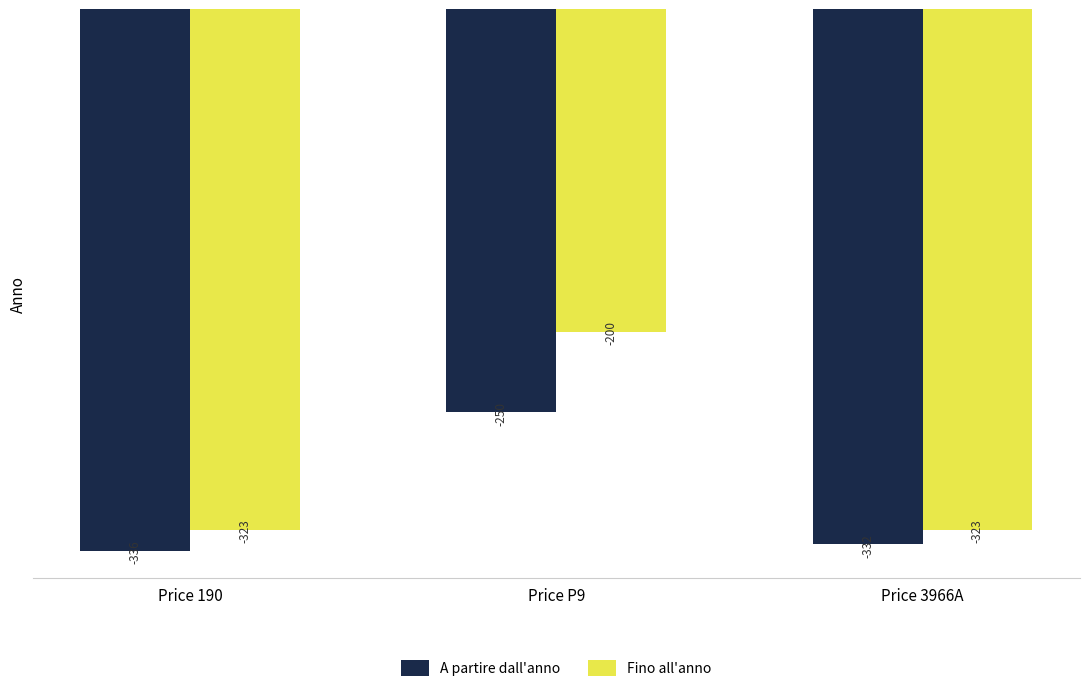

Are the bars horizontal?

No